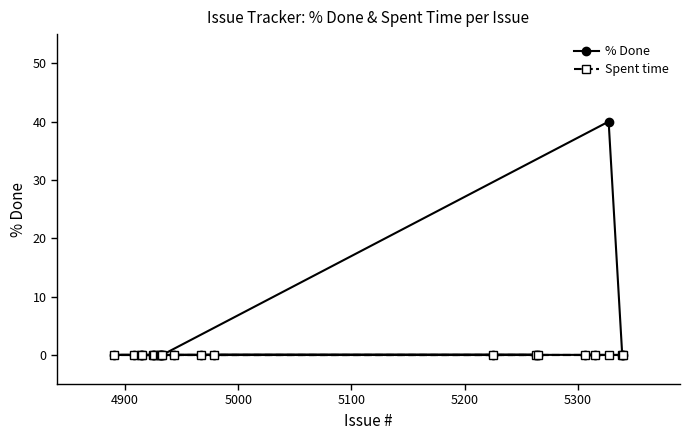

How many data points does each series have?

20